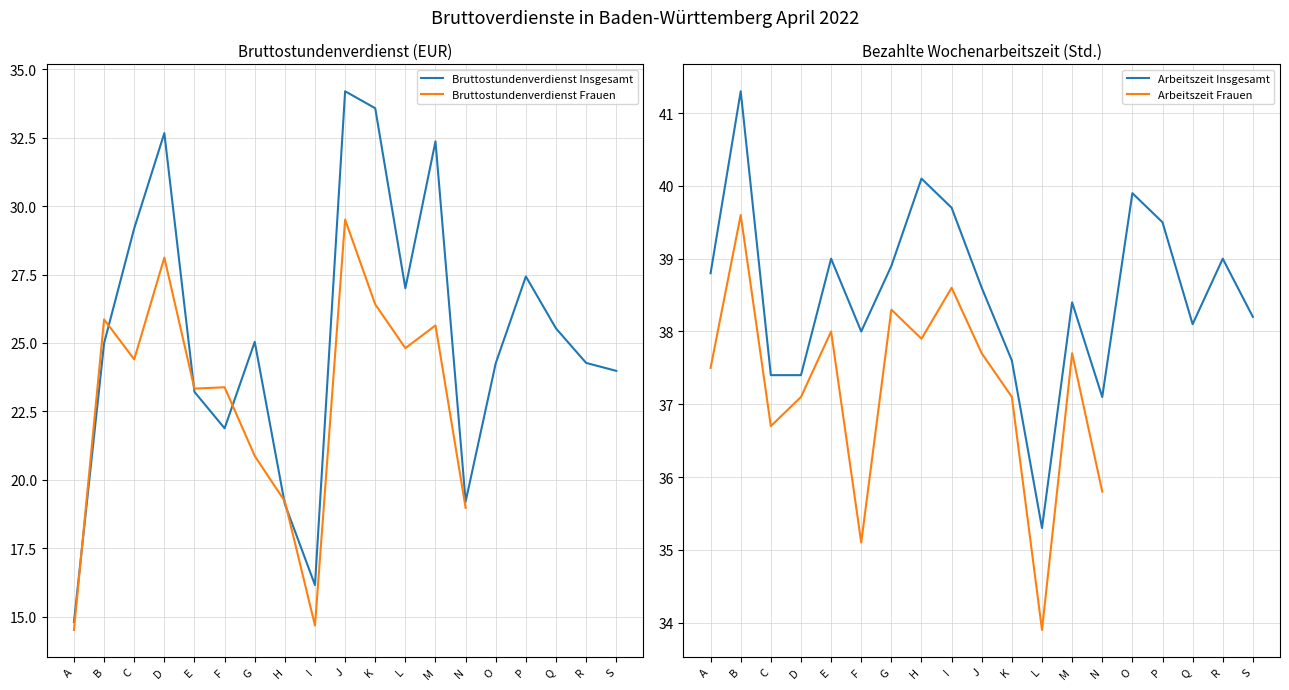

List the labels in order of value, largest first.

J, K, D, M, C, P, L, Q, G, B, R, O, S, E, F, N, H, I, A